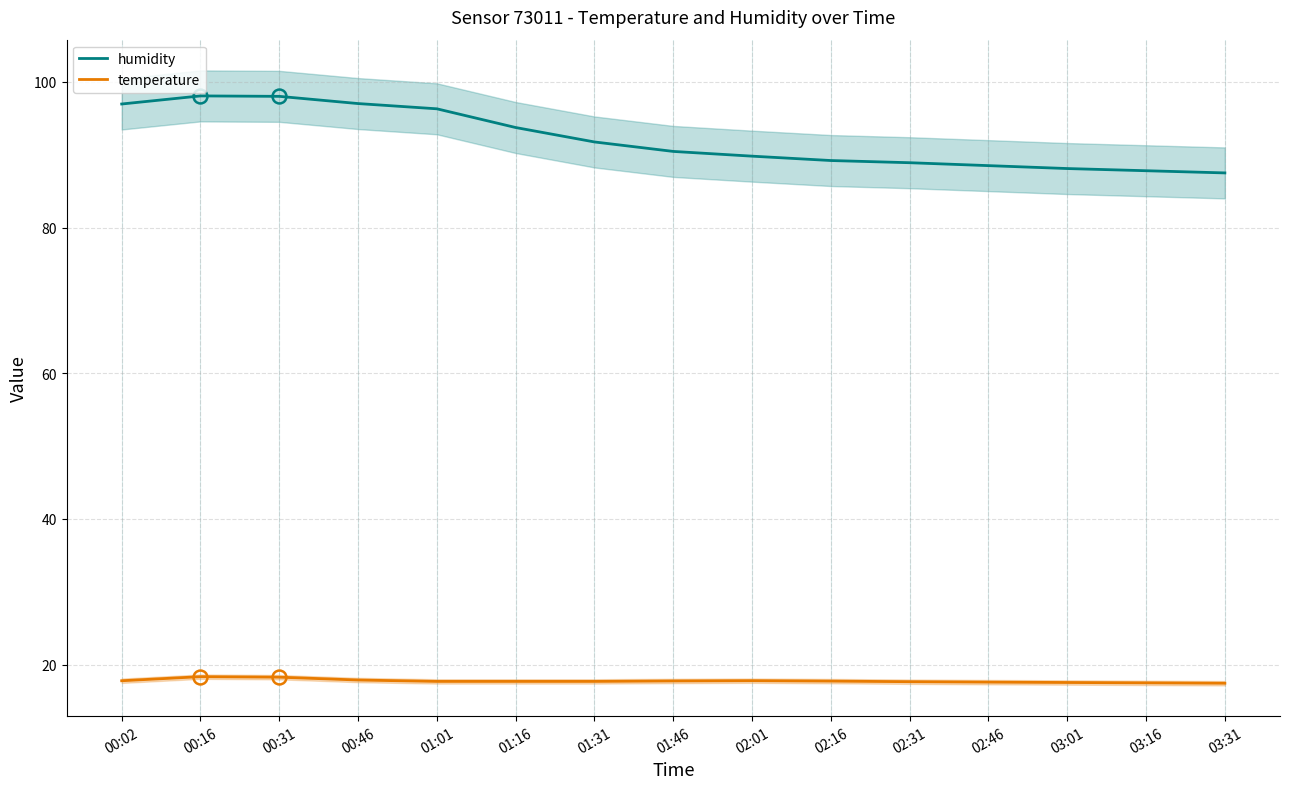

What is the value of the humidity point at the 15th from the left?

87.5